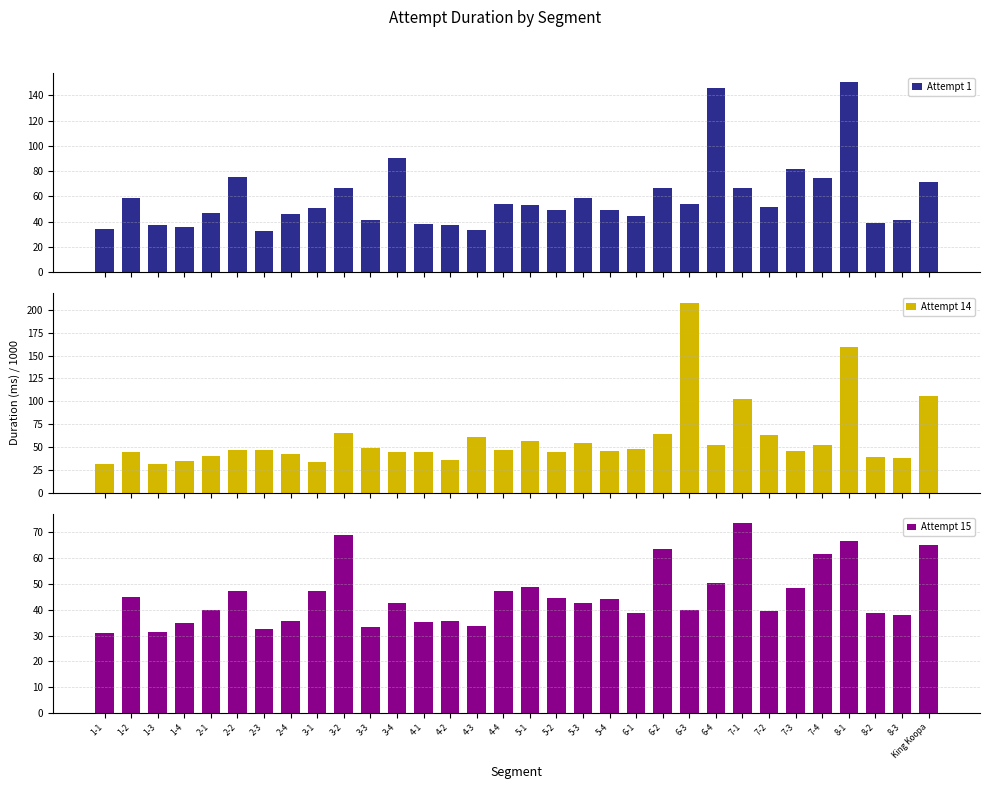

At which category is the sum across all series the highest?

8-1